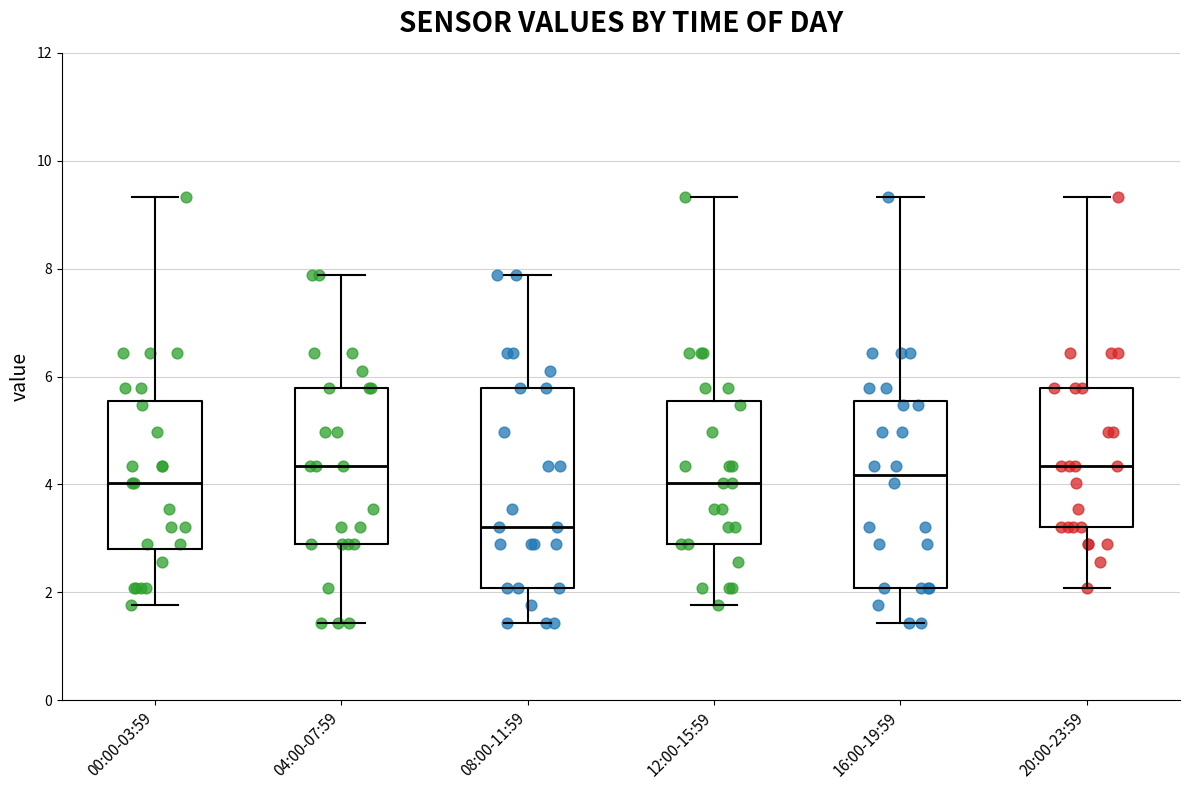

Reading left to right, read every box against the y-axis: the position of its median line, the range the box covers, and the ends of its whiskers. The values are not printed on the chart, so give them approximately, as read against the axis.

00:00-03:59: median 4.0, box 2.8 to 5.6, whiskers 1.8 to 9.4
04:00-07:59: median 4.4, box 2.8 to 5.8, whiskers 1.4 to 7.8
08:00-11:59: median 3.2, box 2.0 to 5.8, whiskers 1.4 to 7.8
12:00-15:59: median 4.0, box 2.8 to 5.6, whiskers 1.8 to 9.4
16:00-19:59: median 4.2, box 2.0 to 5.6, whiskers 1.4 to 9.4
20:00-23:59: median 4.4, box 3.2 to 5.8, whiskers 2.0 to 9.4